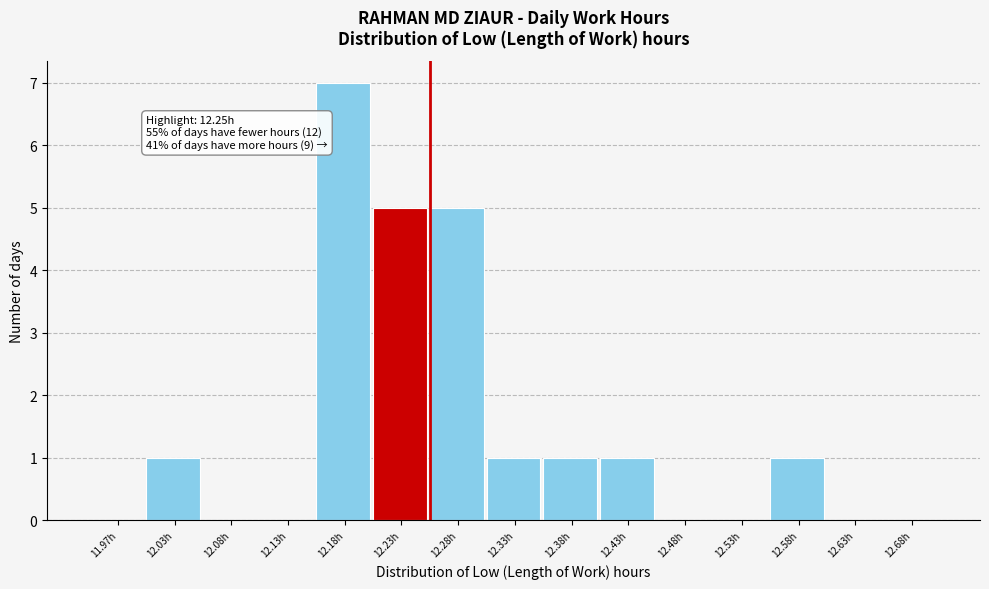

Which range on the x-axis has the tallest bar?

12.15 to 12.20